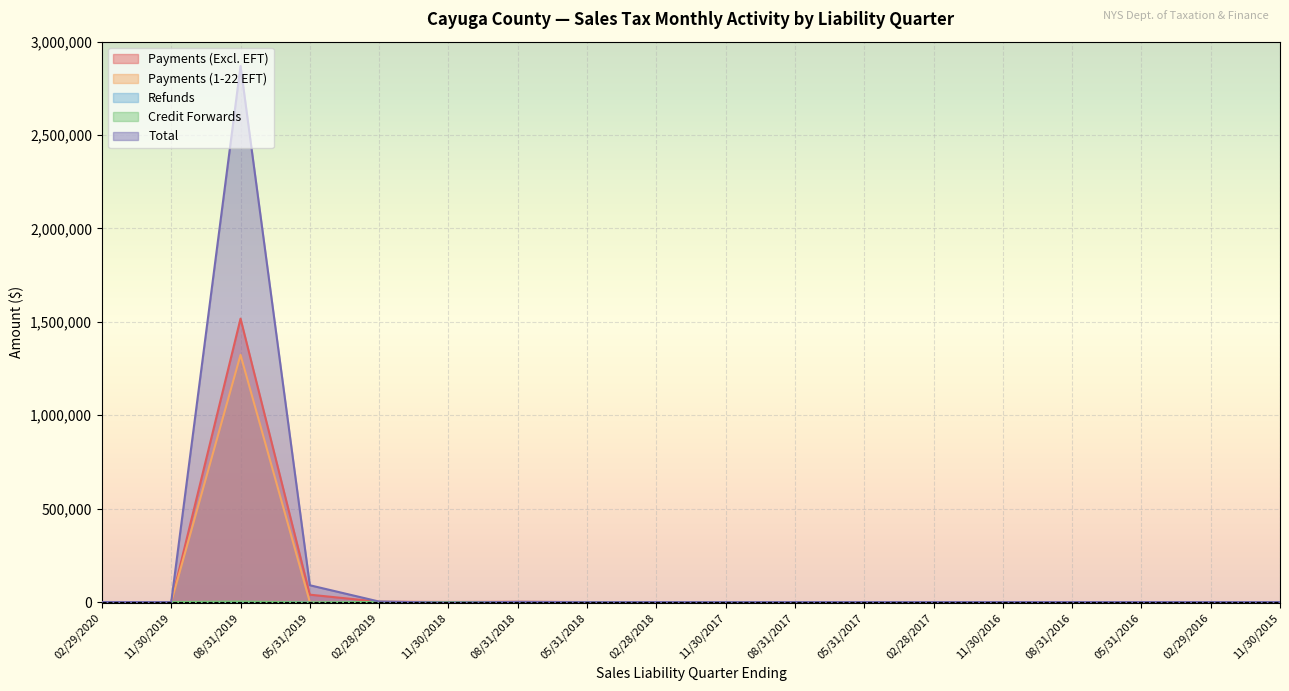

The value of Payments (1-22 EFT) at 11/30/2015 is 0.0. True or false?

True